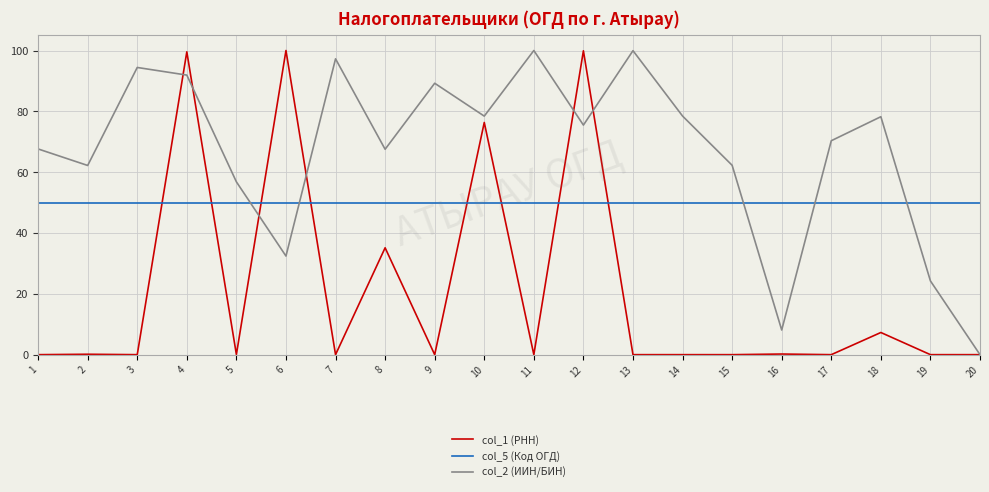

The value of col_2 (ИИН/БИН) at 7 is 97.3. True or false?

True